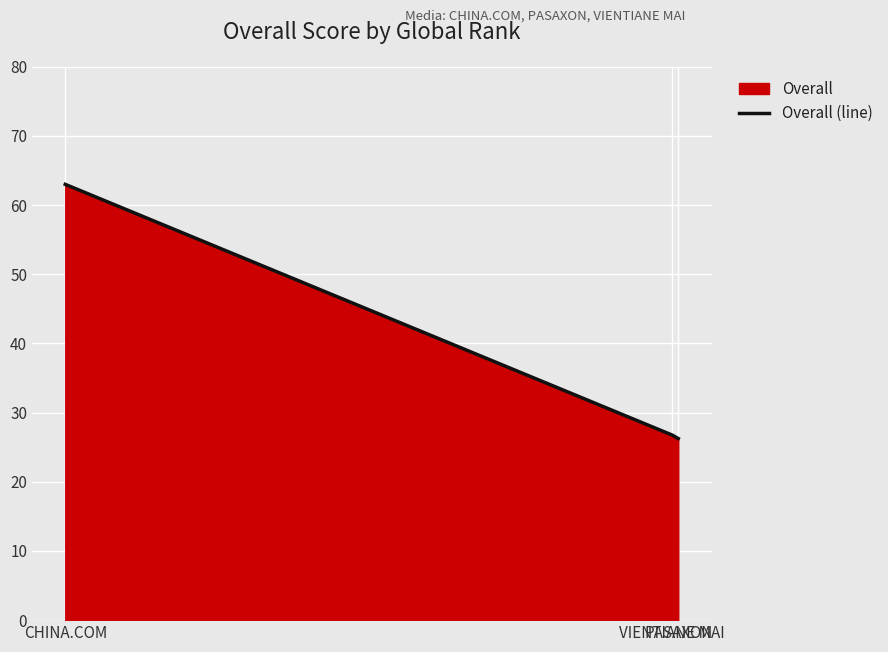

What value does the data have at VIENTIANE MAI?

26.8